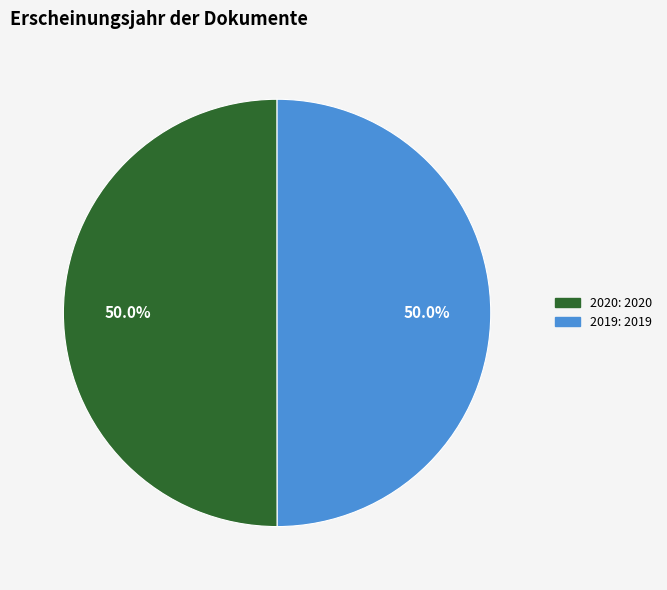

The 2020 slice represents 41% of the pie. True or false?

False